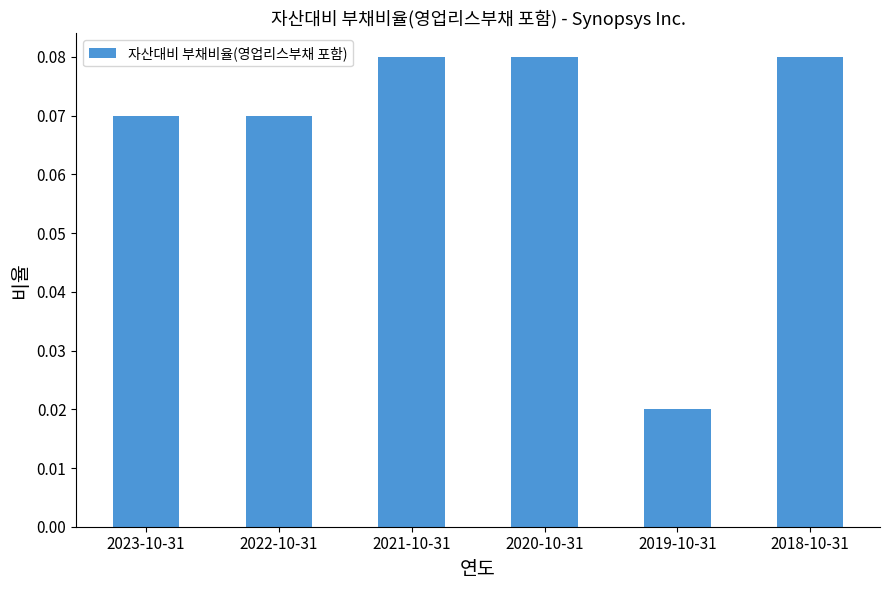

Does the chart contain stacked bars?

No